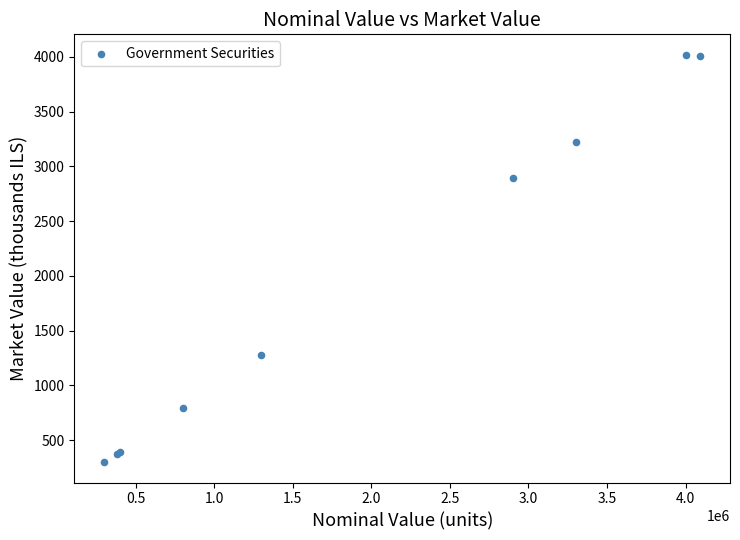

What Y value in the scatter plot is closest to 2158?

2891.0